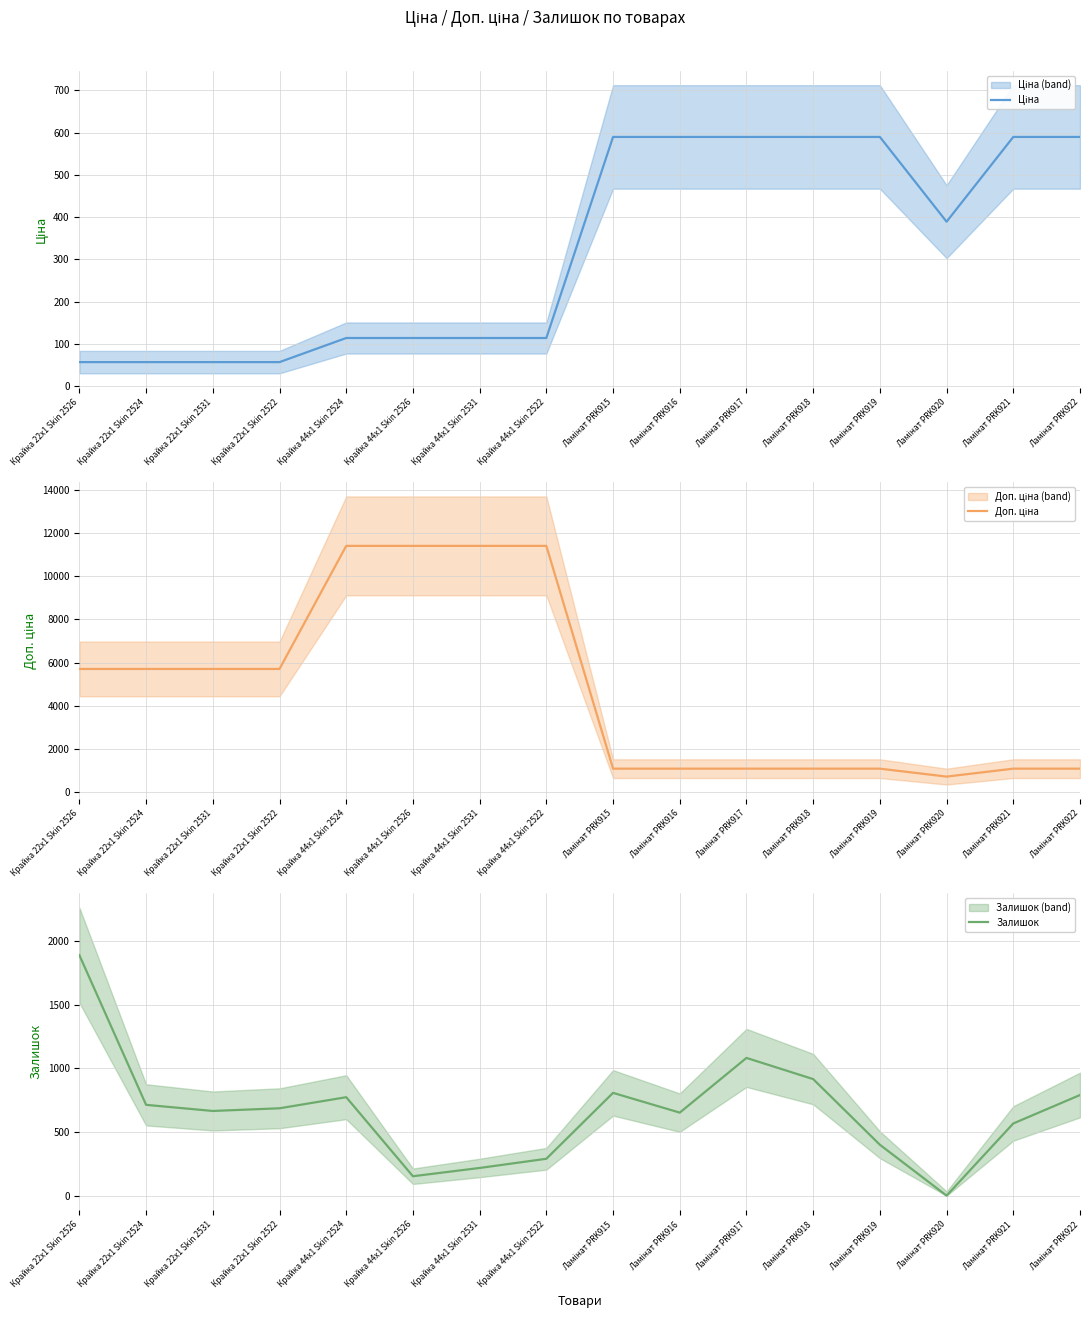

What is the difference between the highest and lowest values at Ламінат PRK915?

491.7